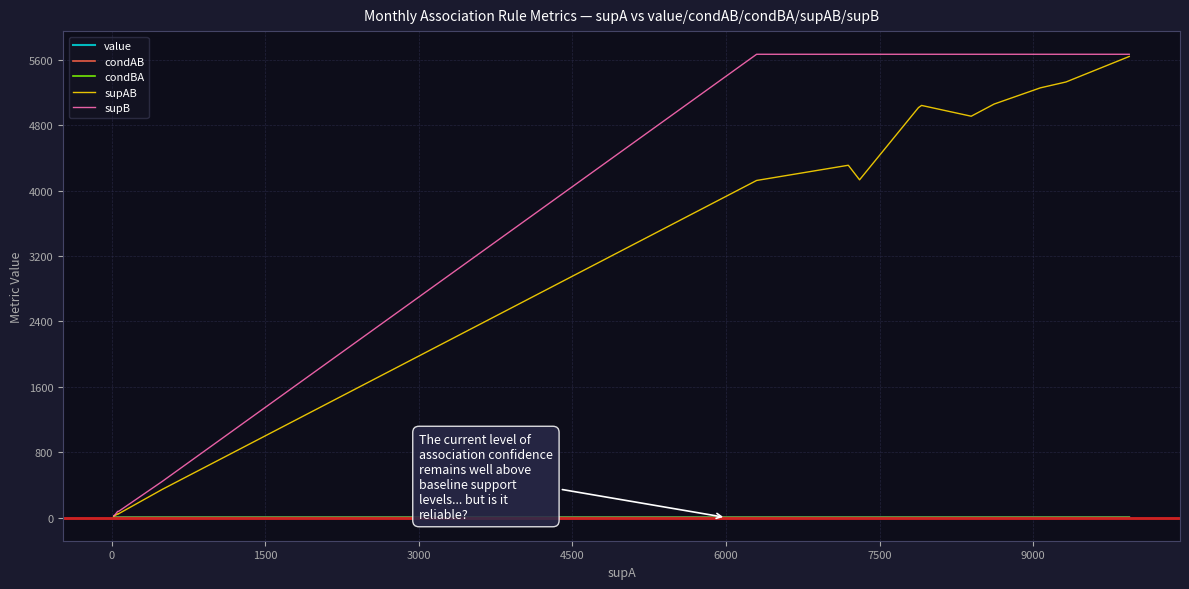

Which series has the largest total across all categories?

supB